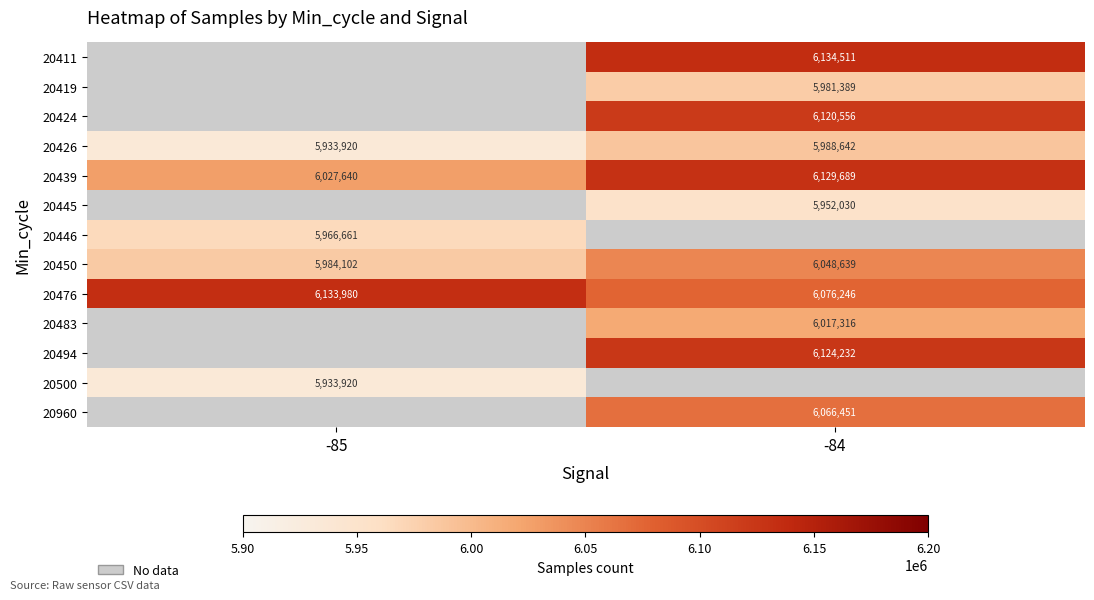

What is the average value of the 20476 series?

6105113